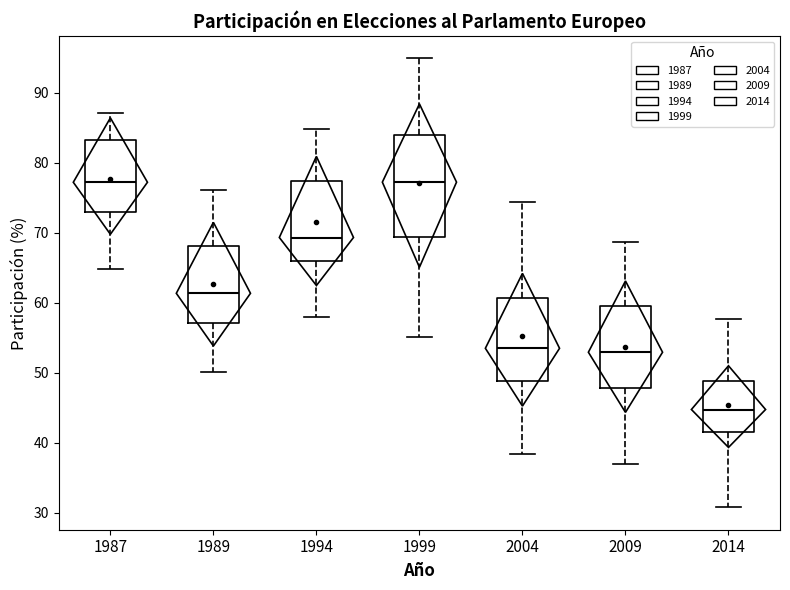

Reading left to right, read every box against the y-axis: the position of its median line, the range the box covers, and the ends of its whiskers. The values are not printed on the chart, so give them approximately, as read against the axis.

1987: median 77, box 73 to 83, whiskers 65 to 87
1989: median 61, box 57 to 68, whiskers 50 to 76
1994: median 69, box 66 to 77, whiskers 58 to 85
1999: median 77, box 69 to 84, whiskers 55 to 95
2004: median 54, box 49 to 61, whiskers 38 to 74
2009: median 53, box 48 to 60, whiskers 37 to 69
2014: median 45, box 42 to 49, whiskers 31 to 58